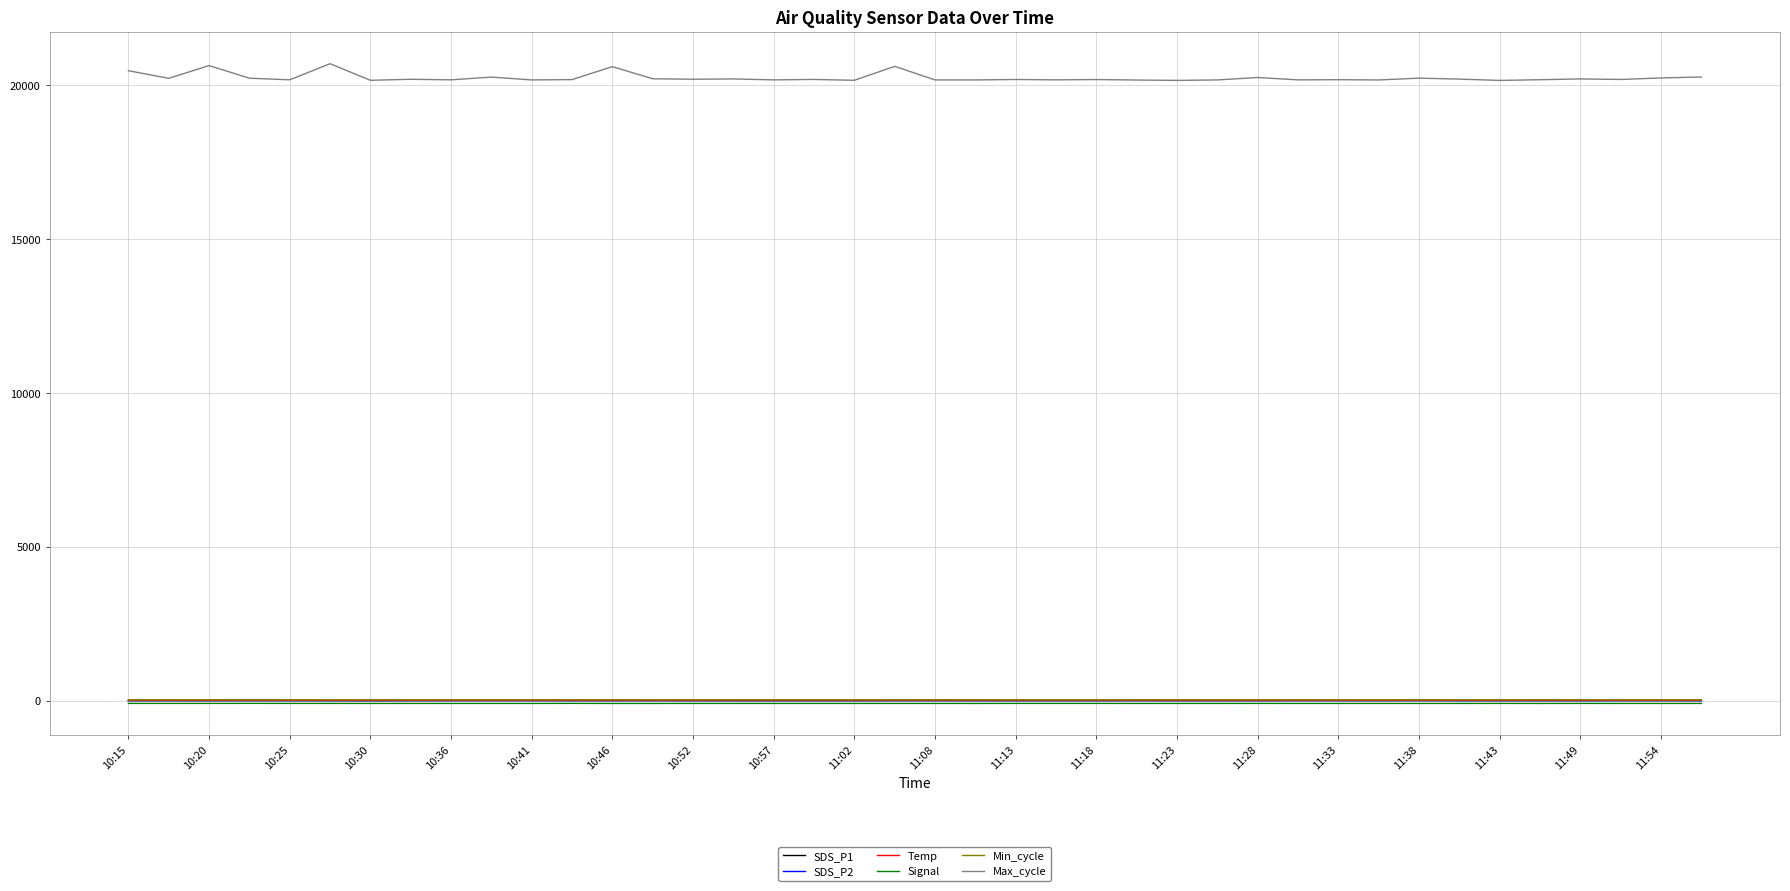

Which series has the widest spread of values?

Max_cycle